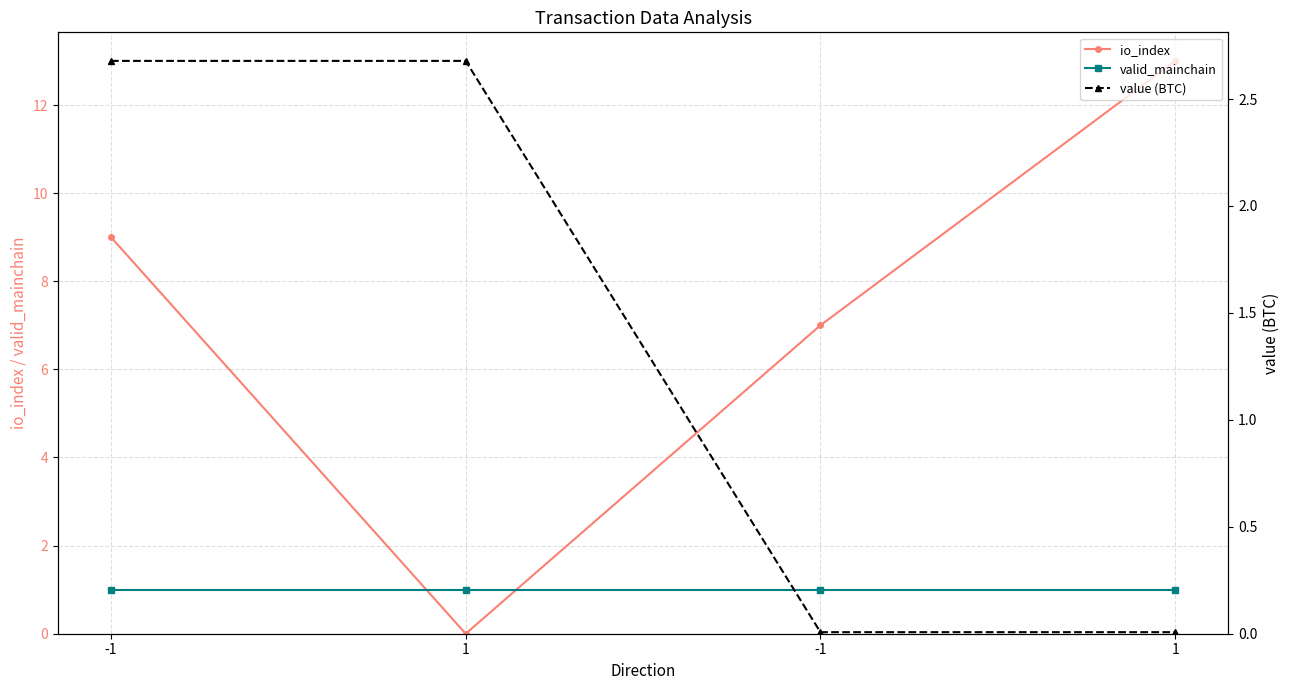

What is the sum of the io_index values at -1 and -1?

16.0